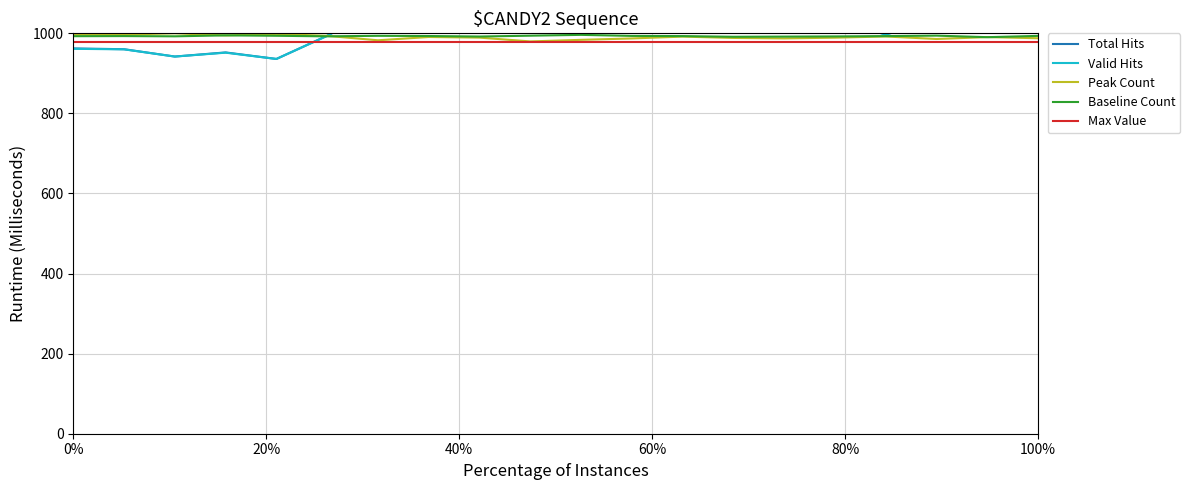

What is the highest value of the Peak Count series?

1000.2